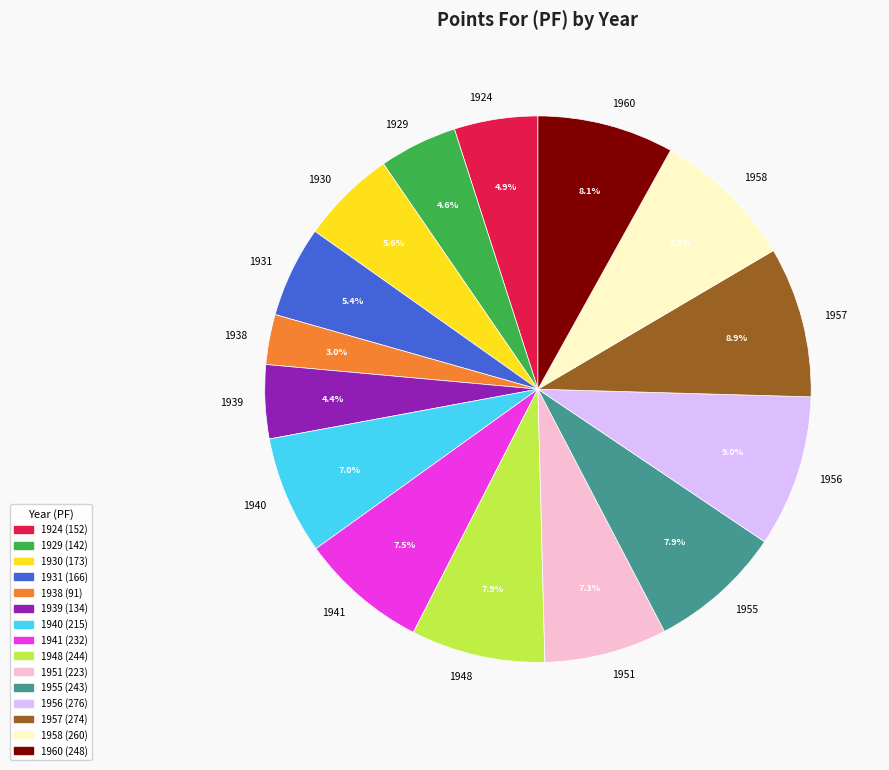

Is there a majority slice in this chart?

No